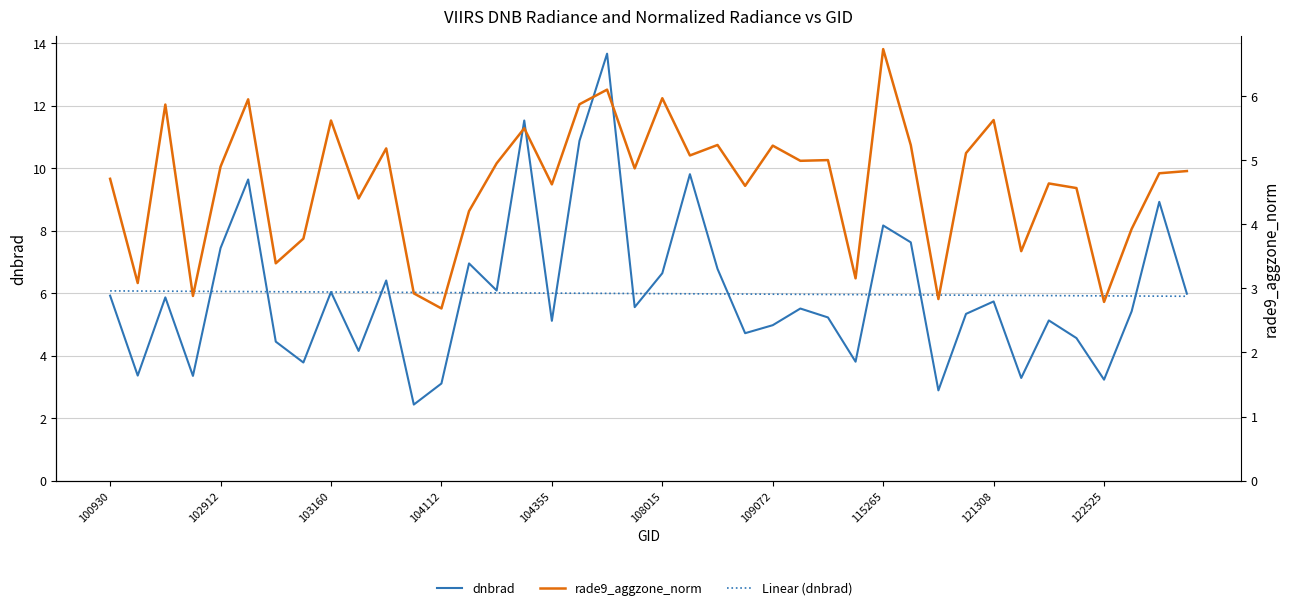

At which label does dnbrad reach its peak?

18